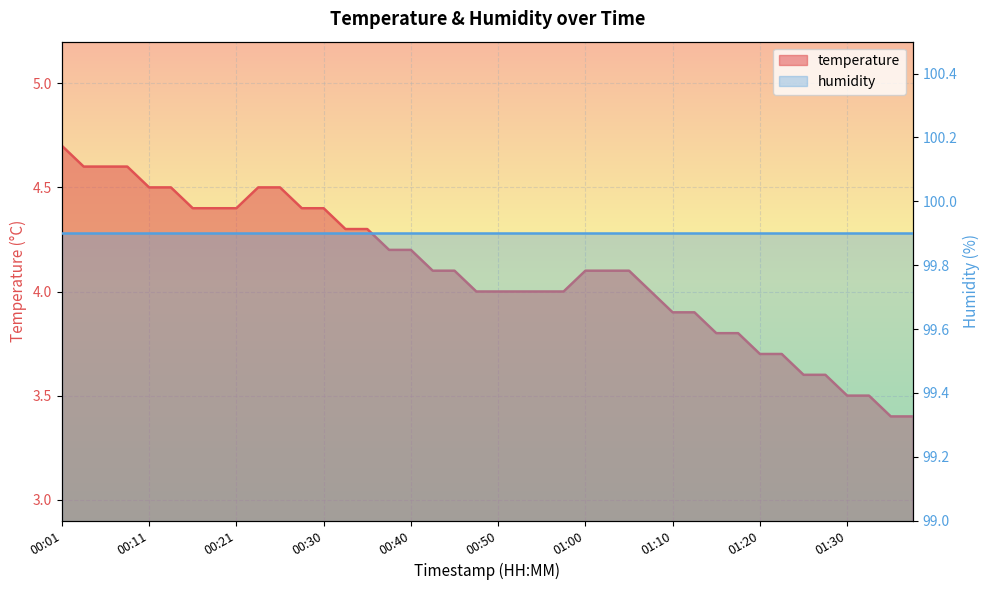

Which has a higher value, 00:03 or 00:48?

00:03